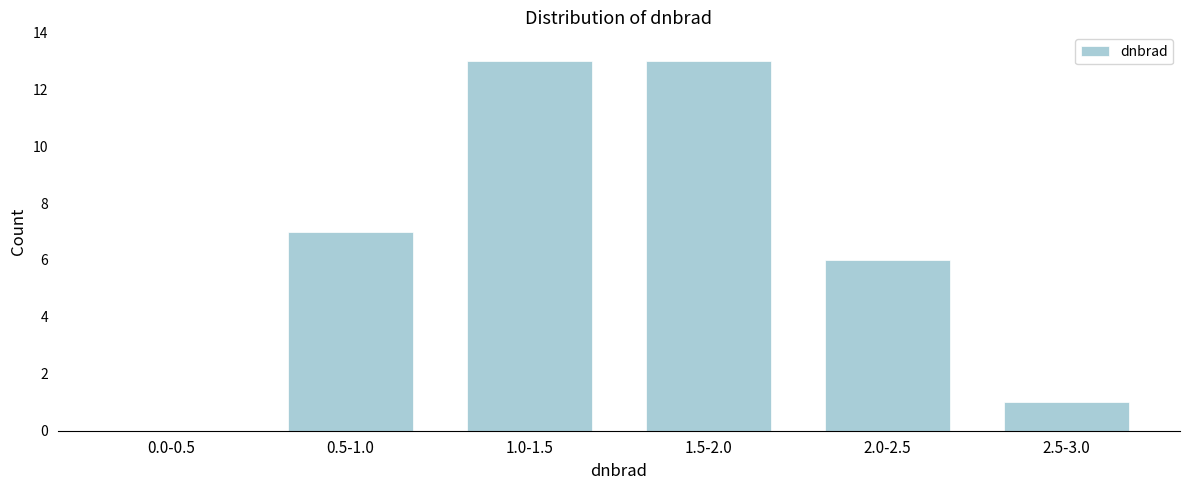

Reading left to right, transcribe all the data shown in this chart.

0.0-0.5=0	0.5-1.0=7	1.0-1.5=13	1.5-2.0=13	2.0-2.5=6	2.5-3.0=1